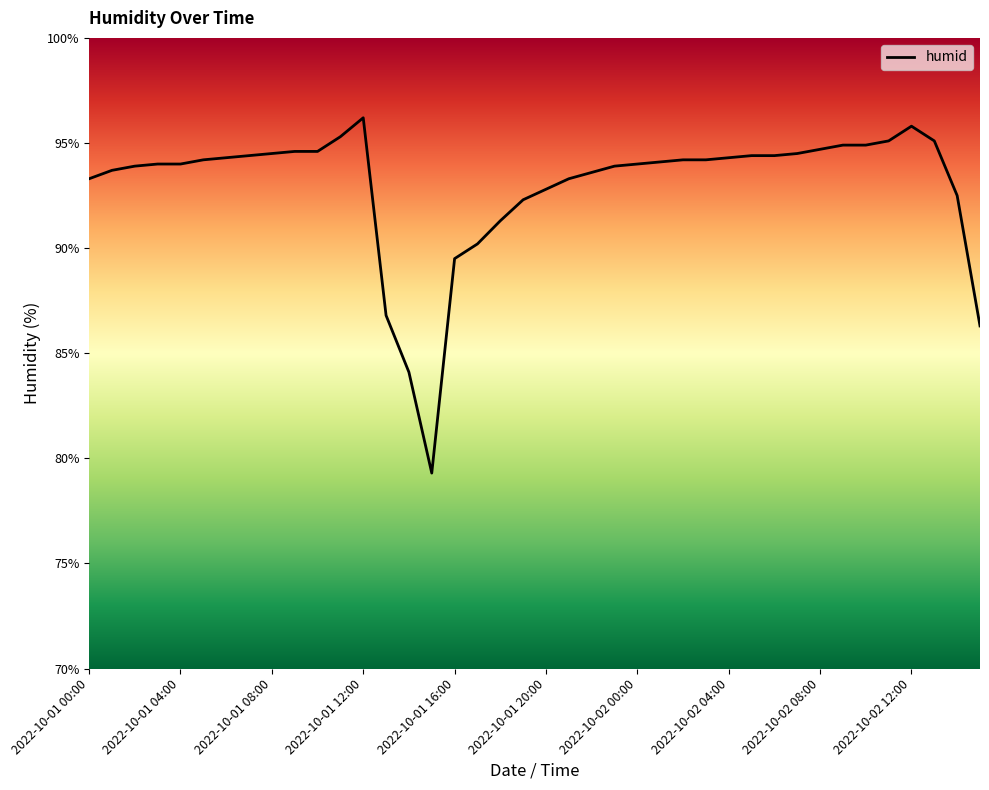

What is the minimum value shown in the chart?

79.3